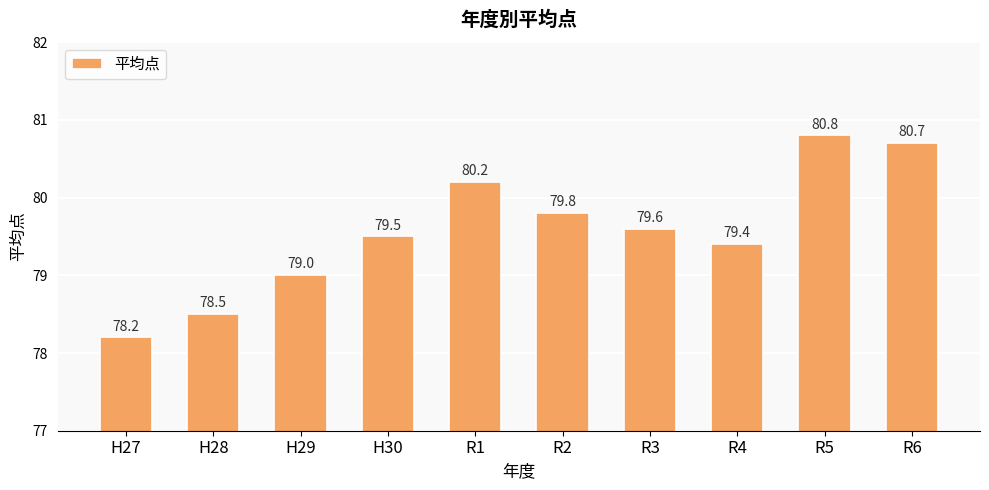

Which category has the highest value across all series?

R5